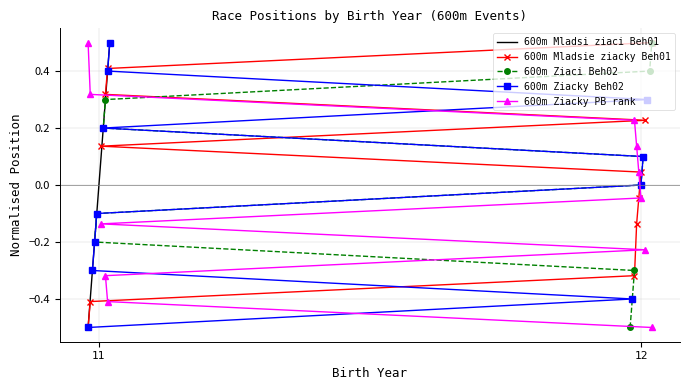

What is the value of the 600m Ziacky PB rank point at the 1st from the left?

0.5